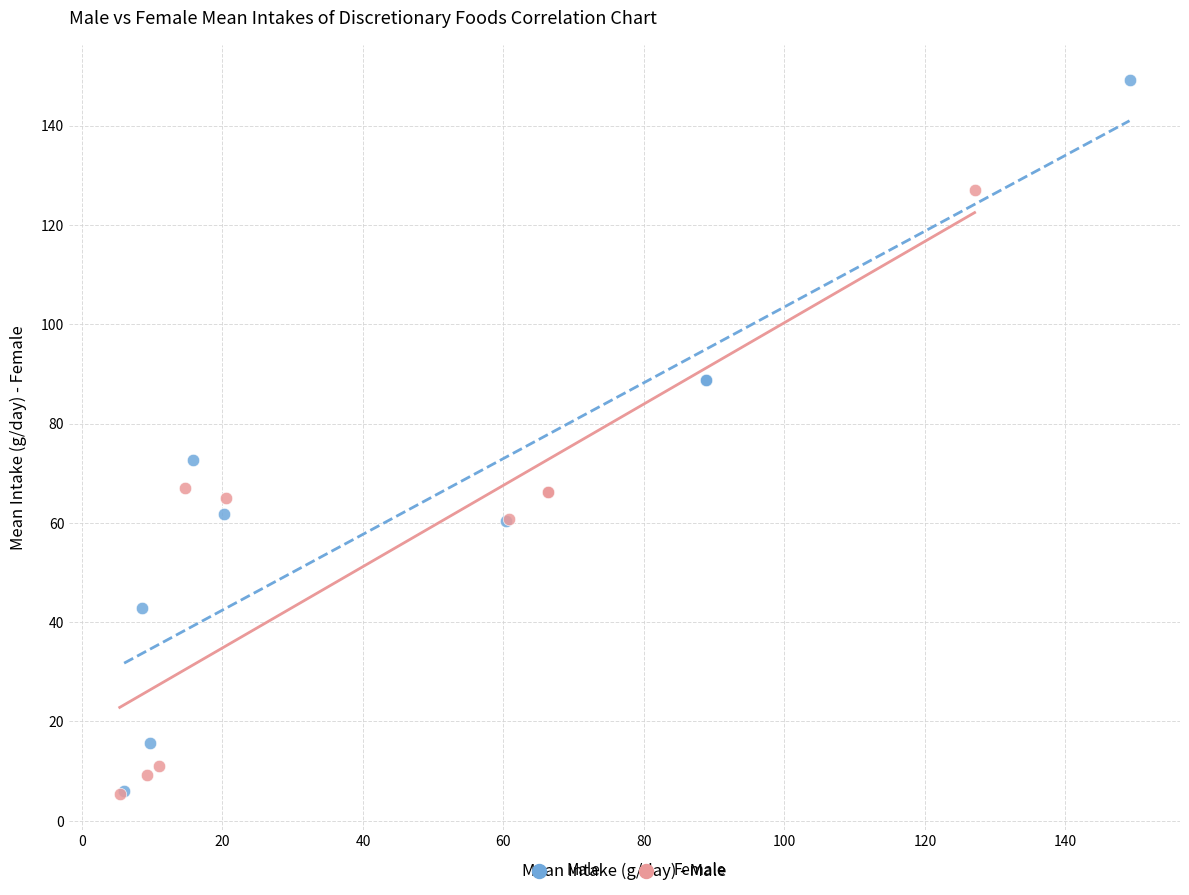

Which series has the largest Y range (max minus min)?

Male